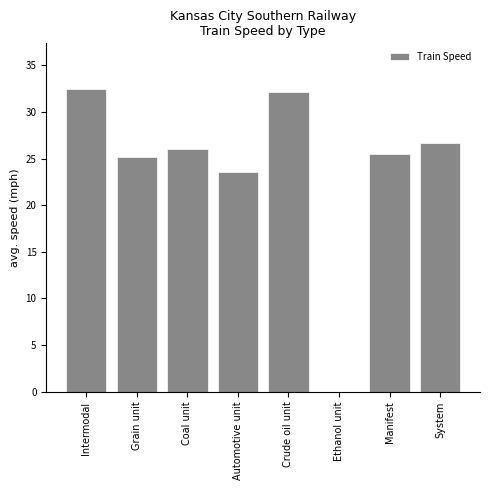

Reading right to left, what are all the values shown in this chart?

System=26.7	Manifest=25.5	Ethanol unit=0.0	Crude oil unit=32.1	Automotive unit=23.6	Coal unit=26.0	Grain unit=25.2	Intermodal=32.5